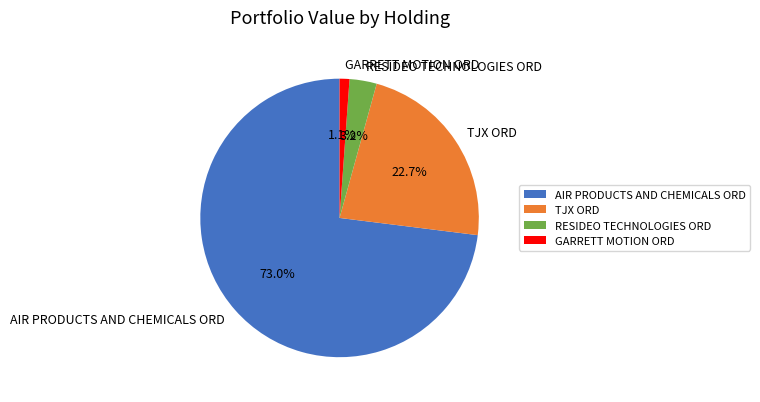

To the nearest percent, what is the difference between the largest and smallest slice percentages?

72%